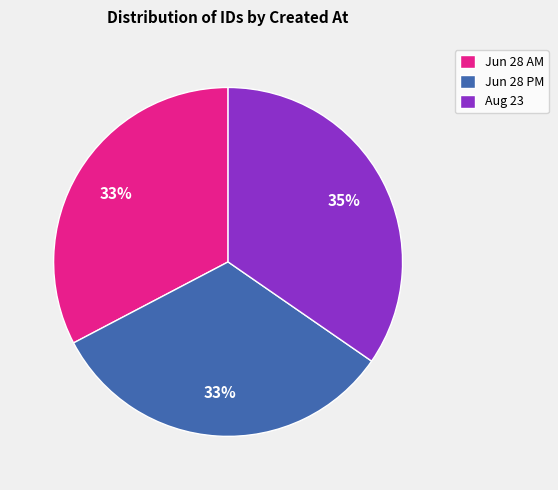

Count the number of slices in the pie.

3